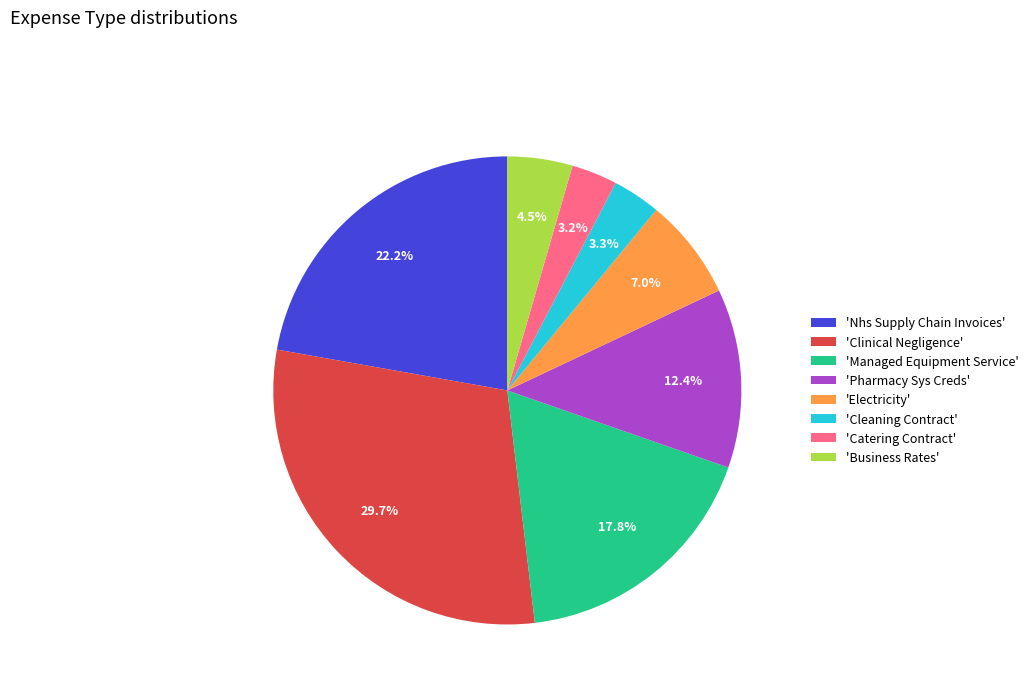

Is the sum of 'Catering Contract' and 'Clinical Negligence' greater than half?

No